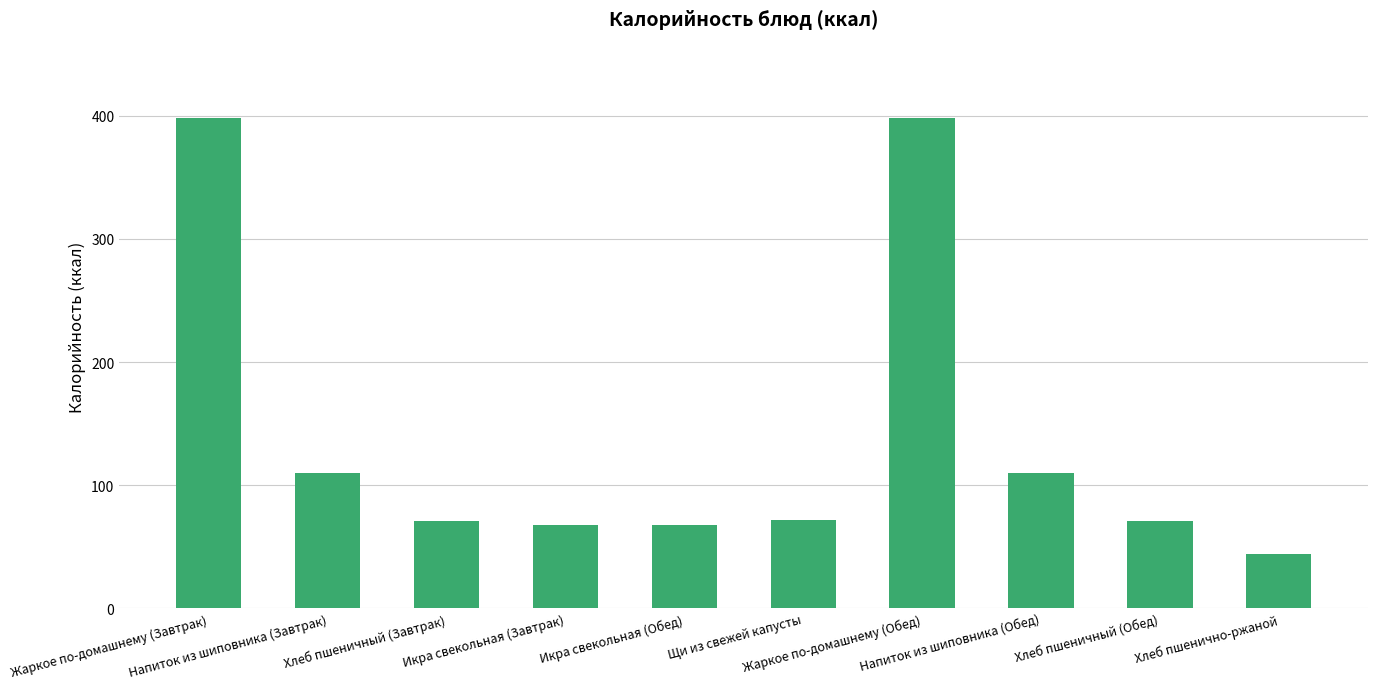

What is the sum of the values at Хлеб пшенично-ржаной and Хлеб пшеничный (Обед)?

115